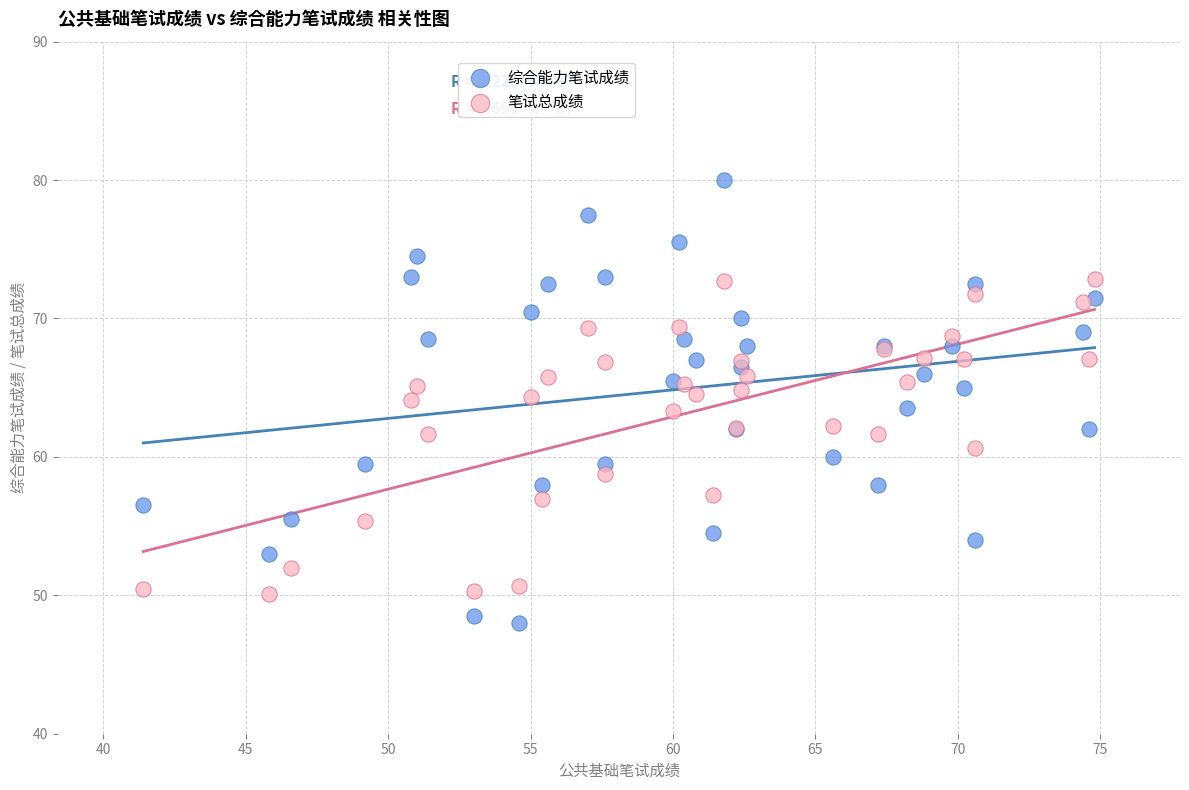

What is the X range (max minus min) for the scatter plot?

33.4